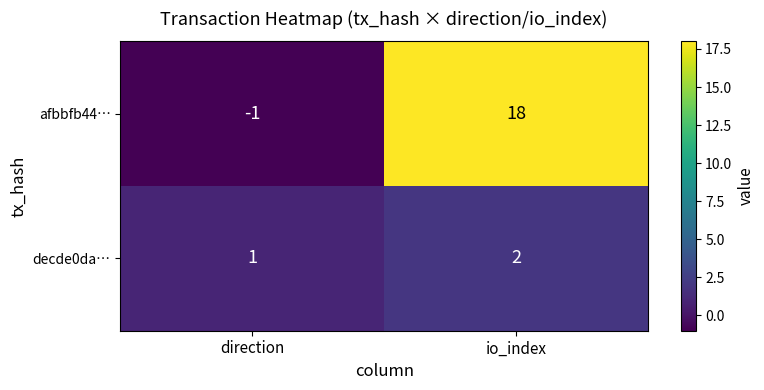

Which label corresponds to the largest value in the chart?

io_index